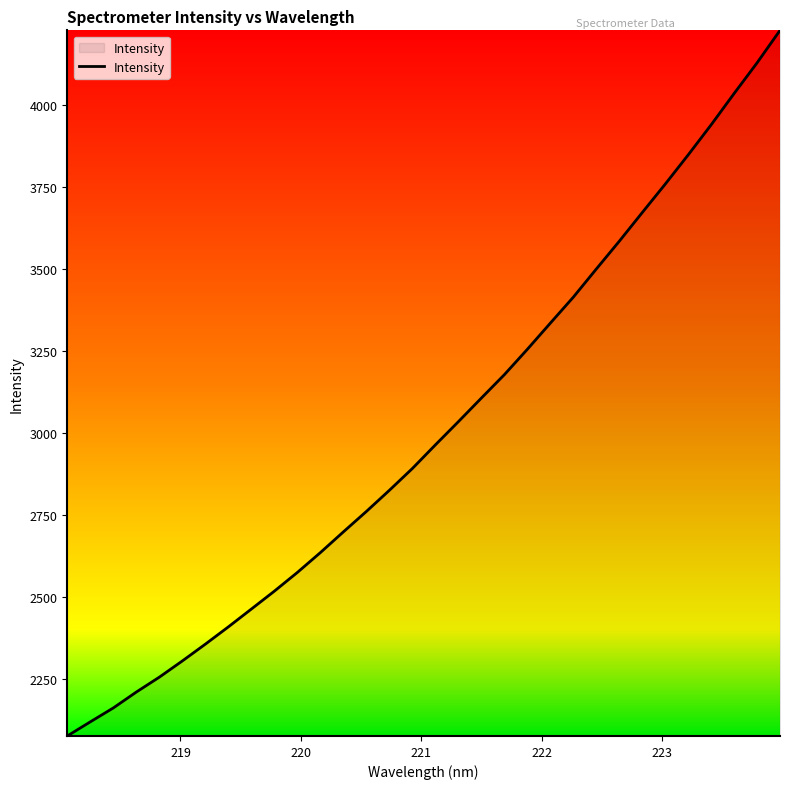

What is the maximum value shown in the chart?

4226.8